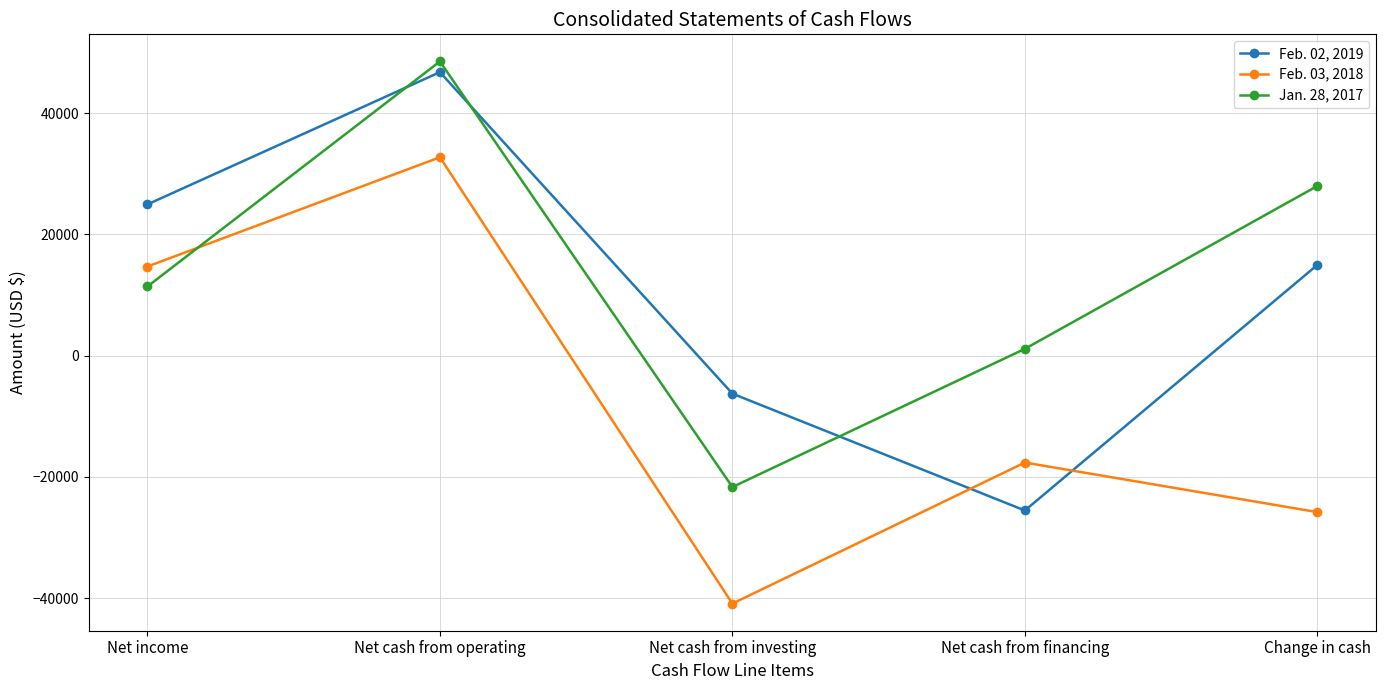

Reading left to right, extract all data points from this chart.

Feb. 02, 2019: 24943	46743	-6259	-25526	14958
Feb. 03, 2018: 14700	32708	-40878	-17622	-25792
Jan. 28, 2017: 11410	48509	-21658	1123	27974